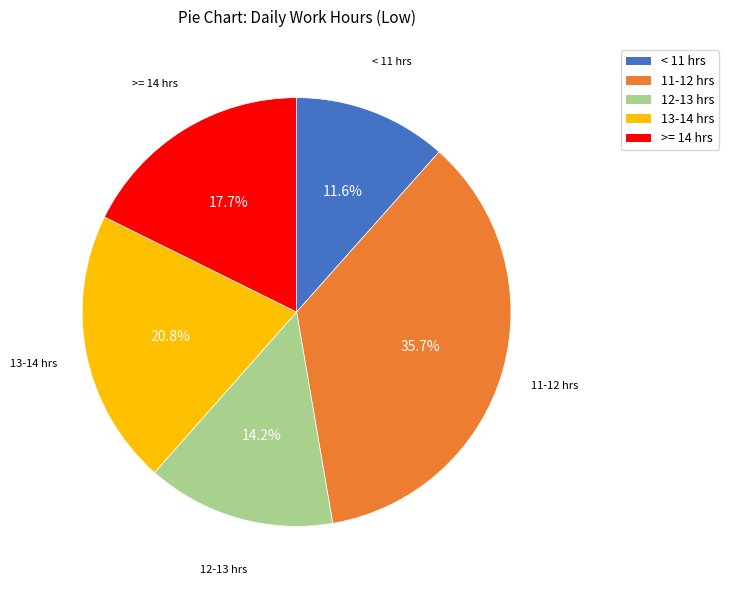

How many slices are in this pie chart?

5